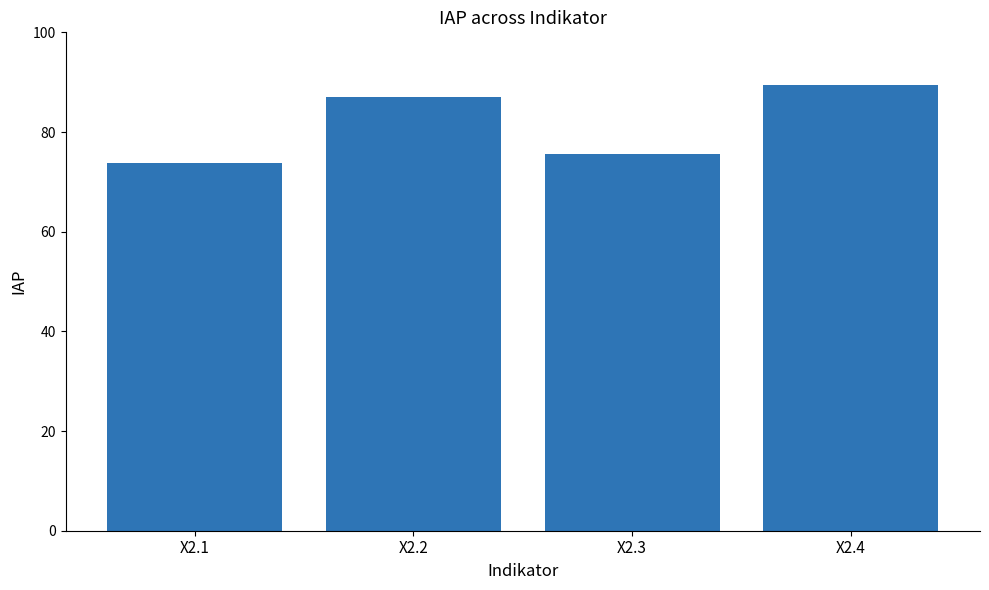

Does the chart contain any negative values?

No